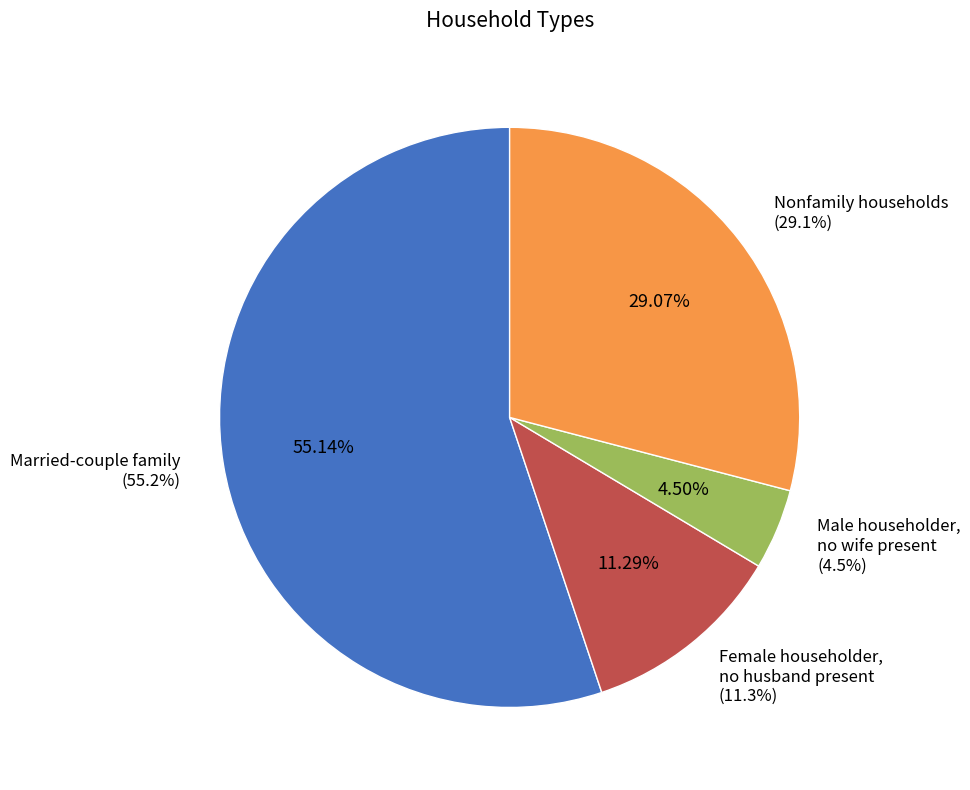

Rank the categories by value from lowest to highest.

Male householder,
no wife present
(4.5%), Female householder,
no husband present
(11.3%), Nonfamily households
(29.1%), Married-couple family
(55.2%)